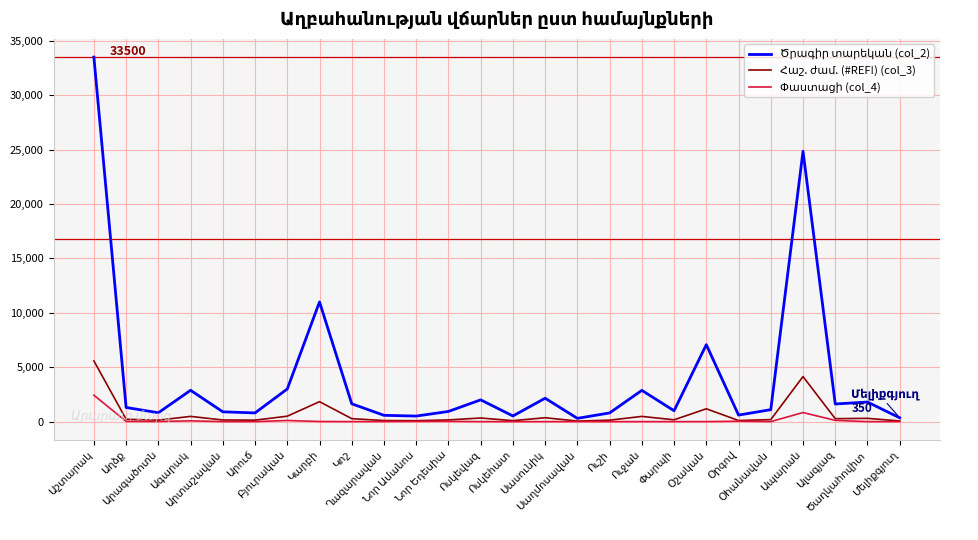

What position from the right is Արագածոտն?

24